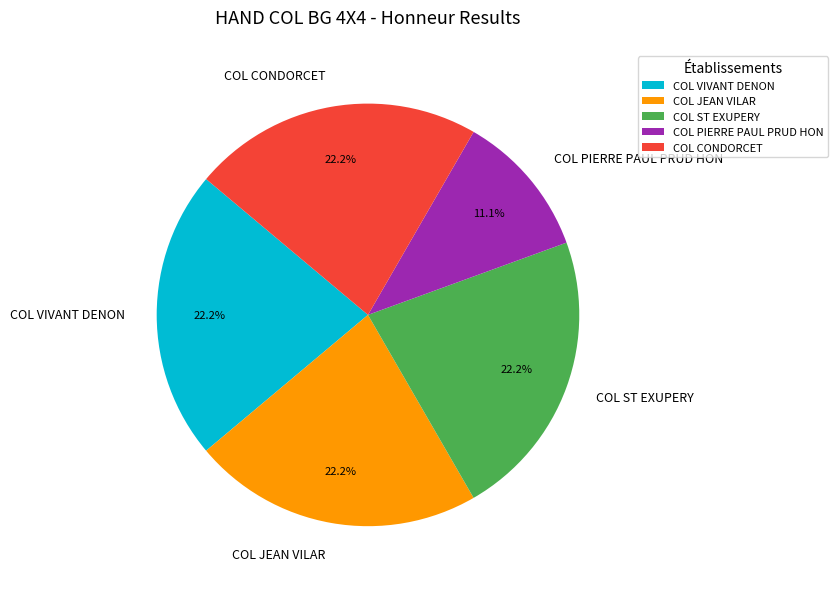

Is it true that COL JEAN VILAR is 11% of the pie?

False